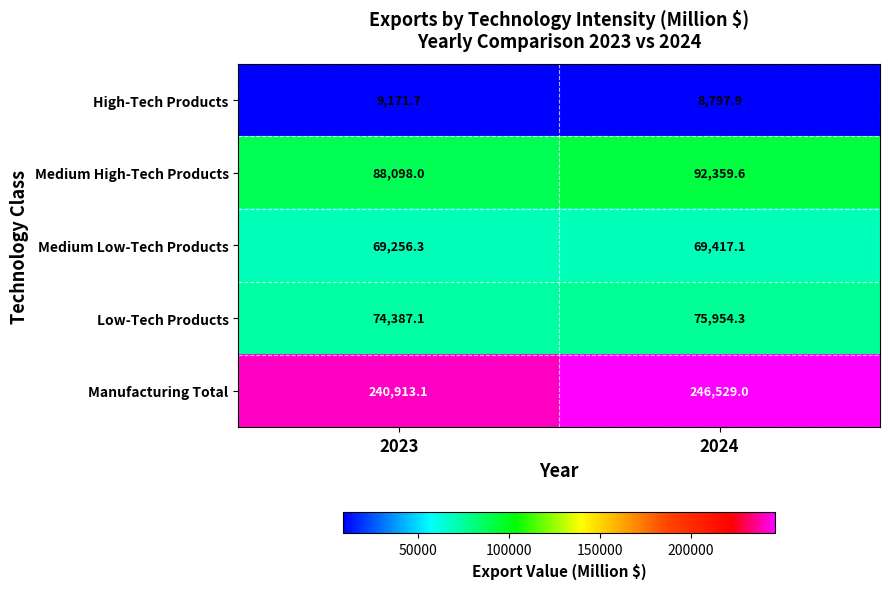

Reading left to right, what are all the values shown in this chart?

High-Tech Products: 2023=9171.7	2024=8797.9
Medium High-Tech Products: 2023=88098.0	2024=92359.6
Medium Low-Tech Products: 2023=69256.3	2024=69417.1
Low-Tech Products: 2023=74387.1	2024=75954.3
Manufacturing Total: 2023=240913.1	2024=246529.0